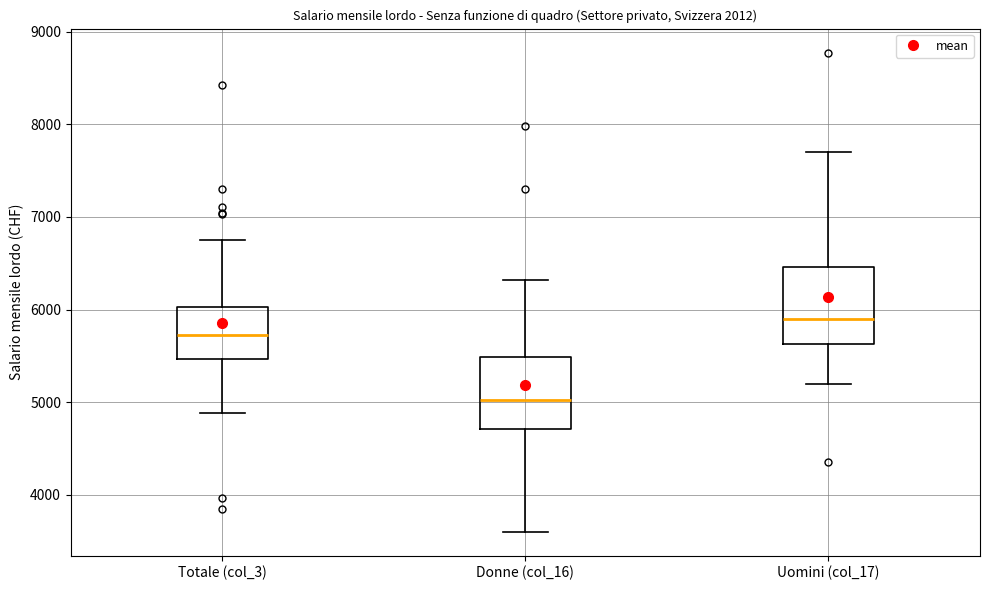

Reading left to right, read every box against the y-axis: the position of its median line, the range the box covers, and the ends of its whiskers. The values are not printed on the chart, so give them approximately, as read against the axis.

Totale (col_3): median 5700, box 5500 to 6000, whiskers 4900 to 6800
Donne (col_16): median 5000, box 4700 to 5500, whiskers 3600 to 6300
Uomini (col_17): median 5900, box 5600 to 6500, whiskers 5200 to 7700